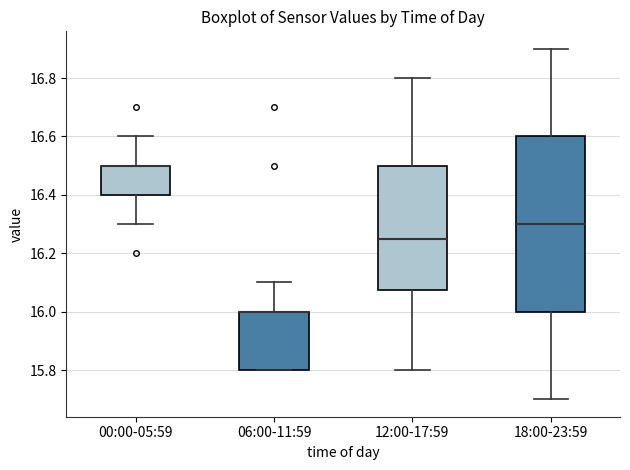

Which box is the tallest, from its lower edge to its upper edge?

18:00-23:59